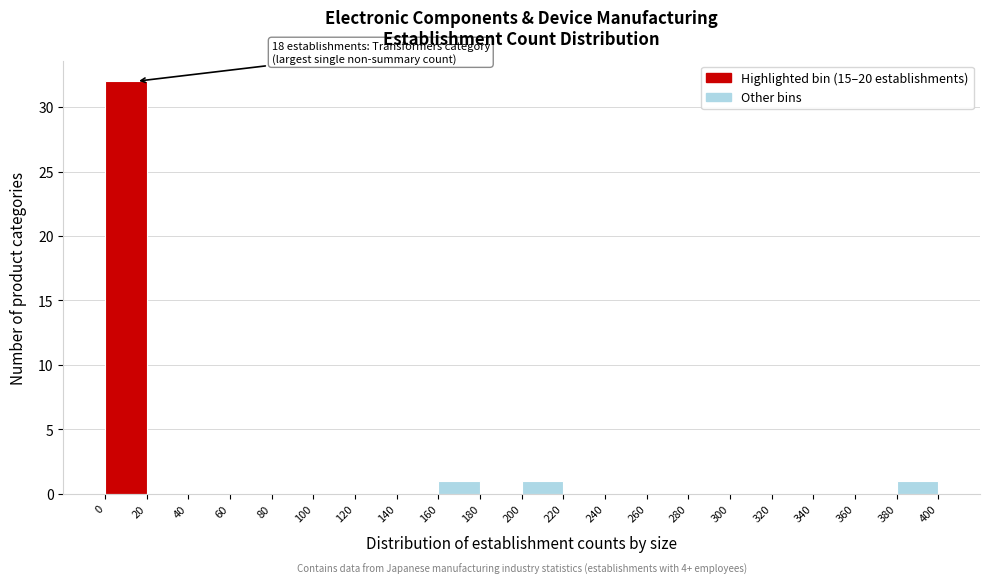

Over which range of the x-axis is the bar tallest?

0 to 20